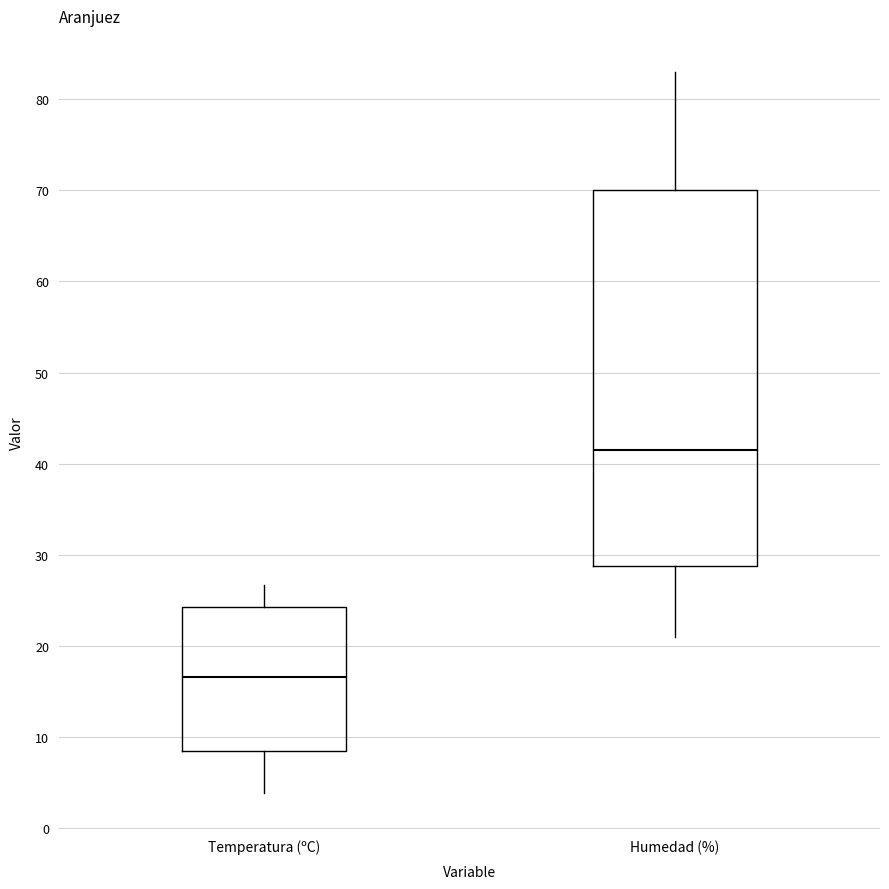

Reading left to right, read every box against the y-axis: the position of its median line, the range the box covers, and the ends of its whiskers. The values are not printed on the chart, so give them approximately, as read against the axis.

Temperatura (ºC): median 17, box 8 to 24, whiskers 4 to 27
Humedad (%): median 42, box 29 to 70, whiskers 21 to 83